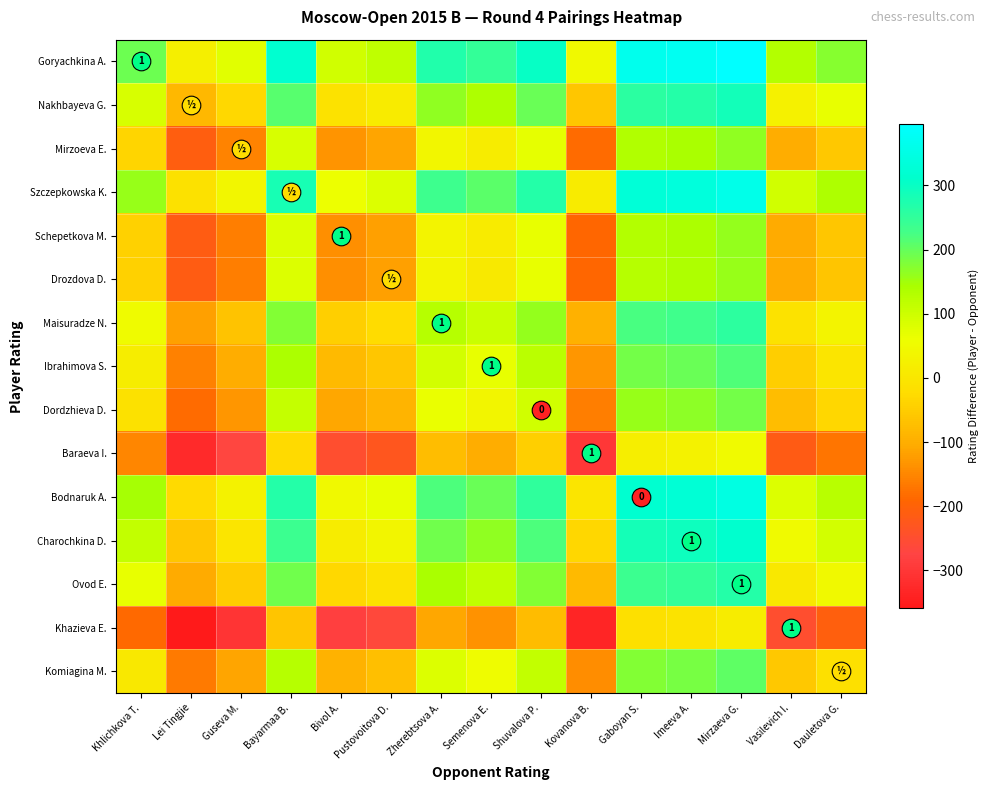

What is the approximate value of Khazieva E. at Bivol A., to the nearest 5?

-285